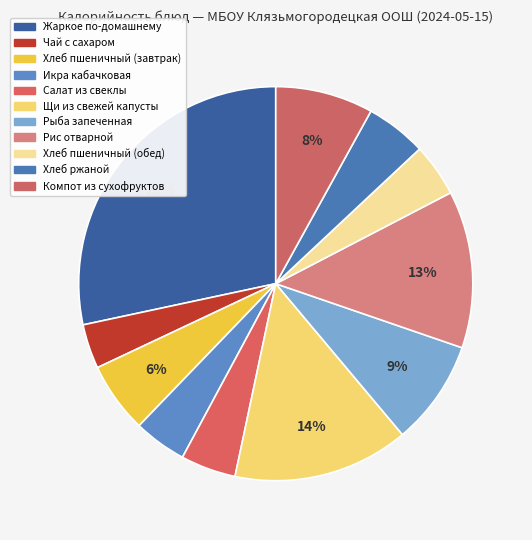

What is the largest slice in the pie chart?

Жаркое по-домашнему